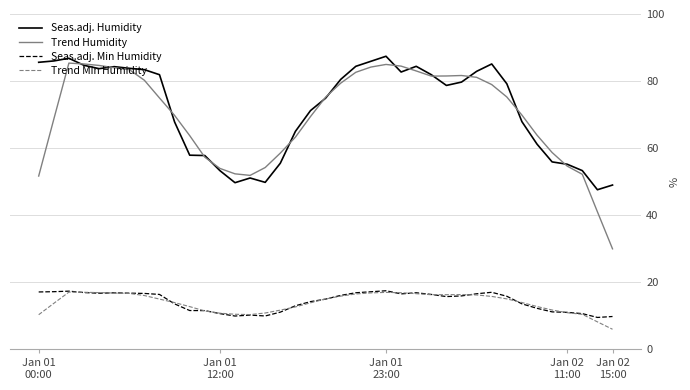

What is the minimum value for Trend Min Humidity?

6.0